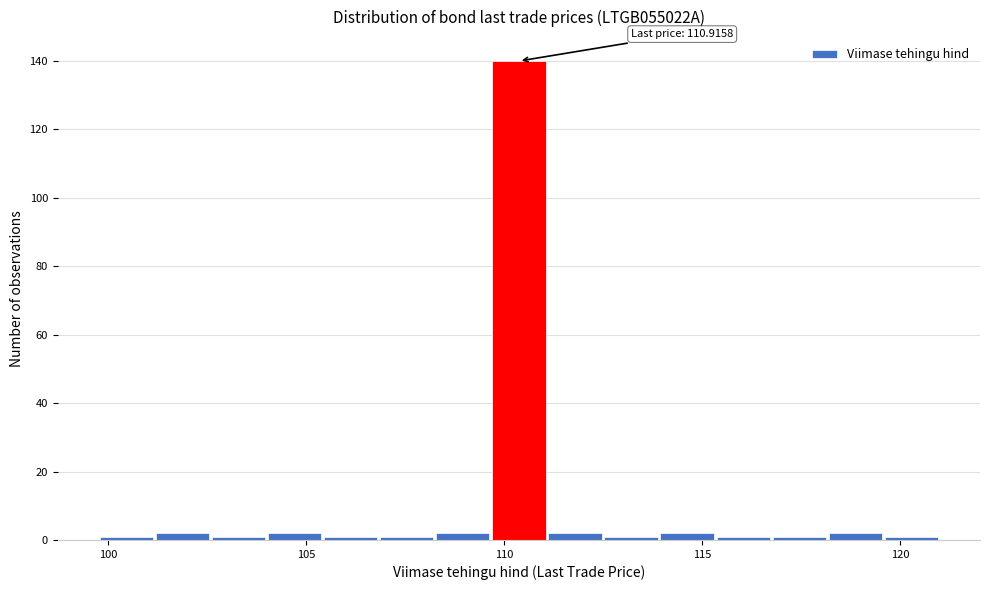

Around what value on the x-axis is the tallest bar? Give the approximate position of its centre, as read against the axis.

110.5